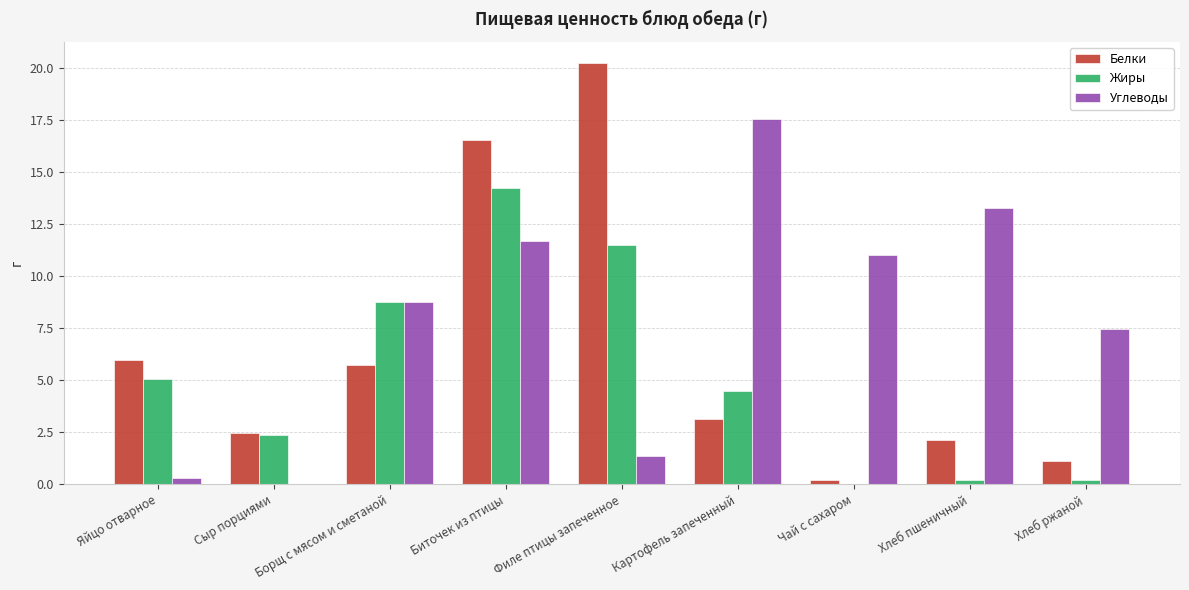

At which category does the chart reach its peak across all series?

Филе птицы запеченное